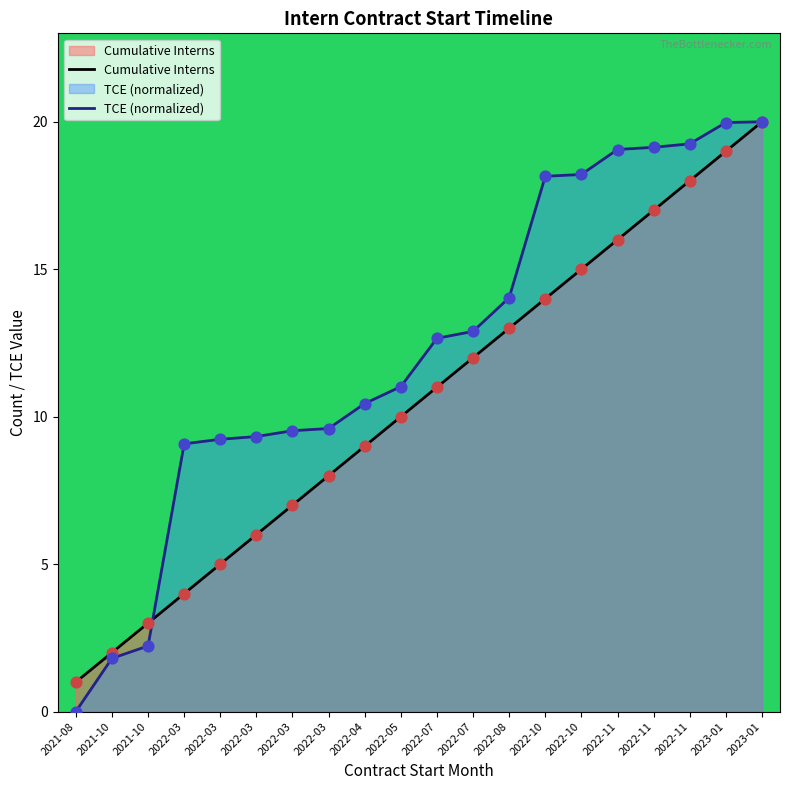

Which series contains the highest Y value?

Cumulative Interns